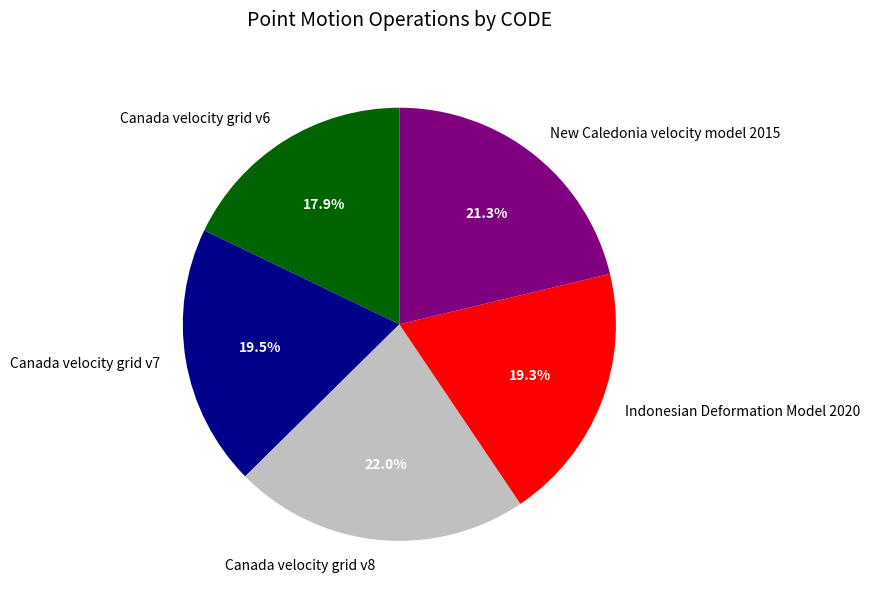

True or false: Canada velocity grid v6 accounts for 4% of the total.

False